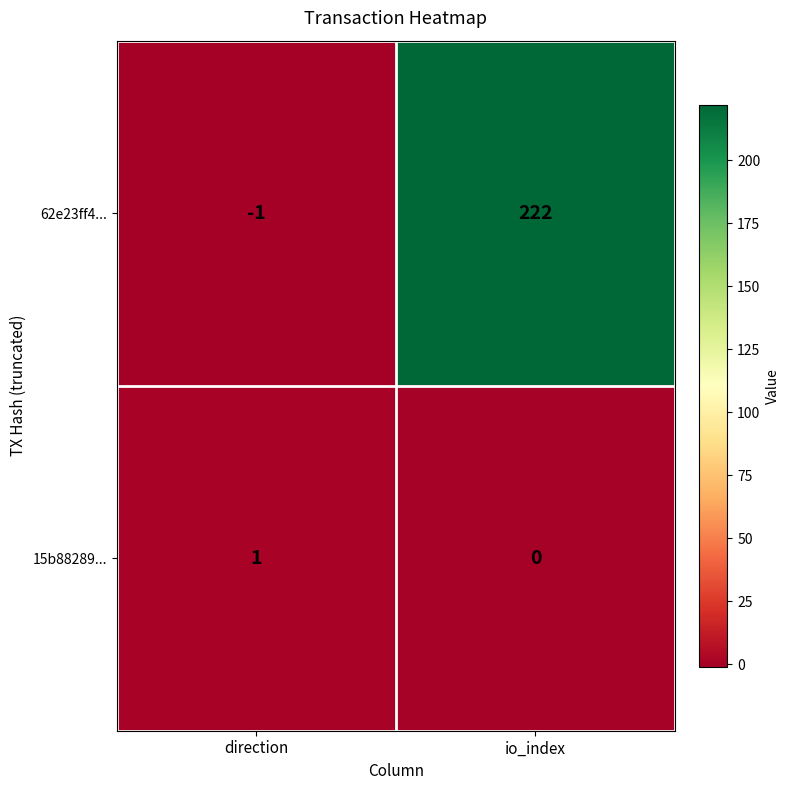

Is the value of 62e23ff4... at direction greater than the value of 15b88289... at io_index?

No